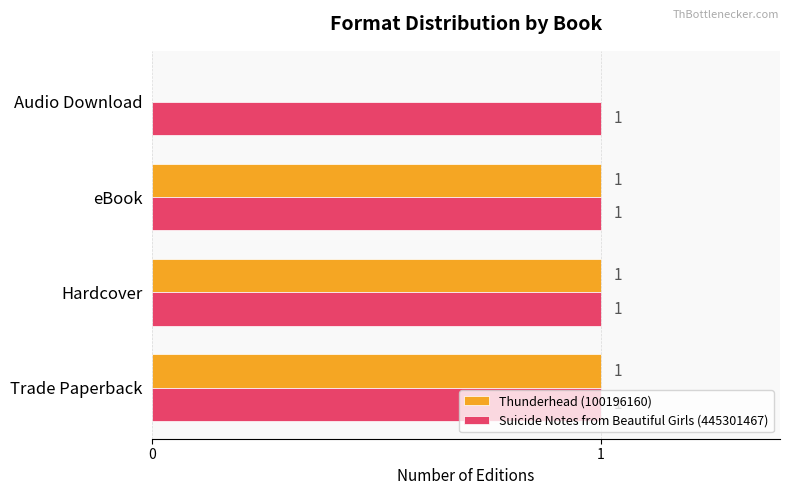

How many Thunderhead (100196160) values are between 1 and 2?

3